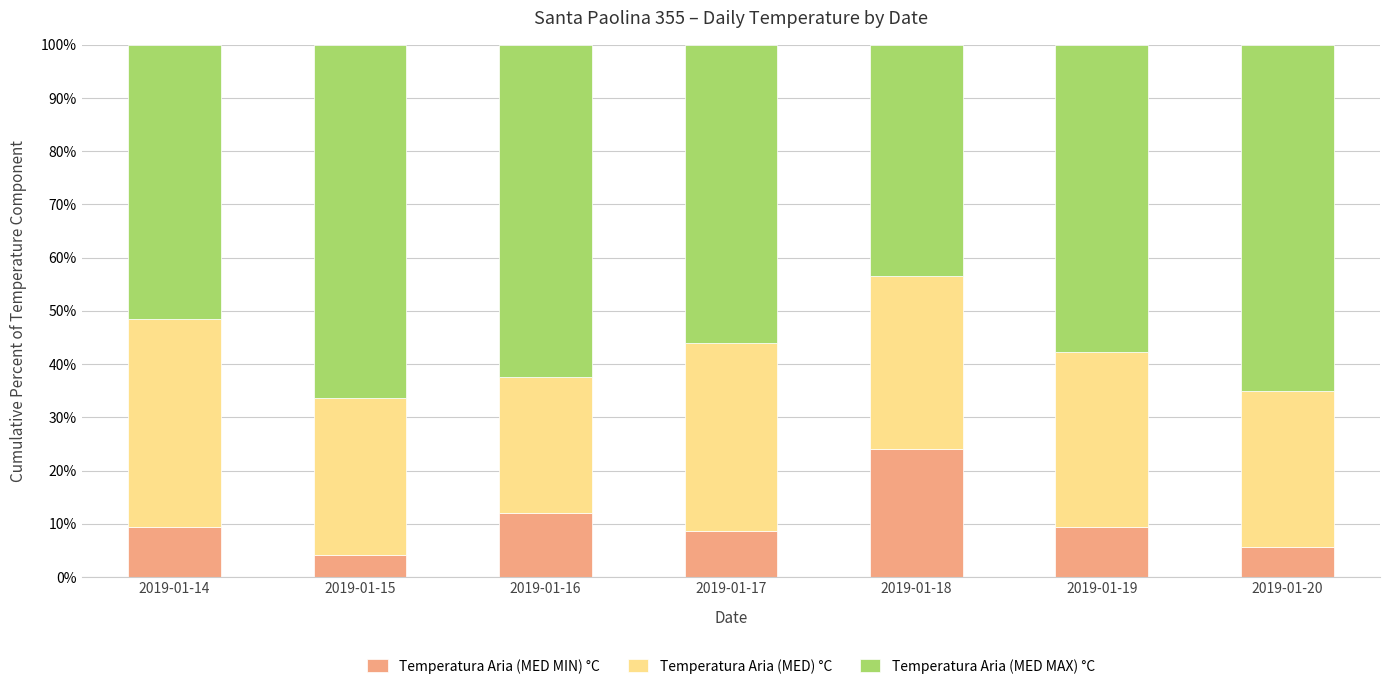

True or false: Temperatura Aria (MED MIN) °C has a value of 4.2 at 2019-01-15.

True